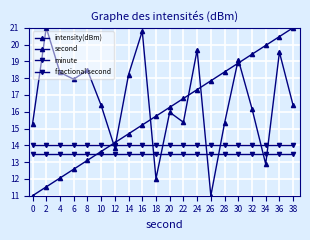

What is the highest value of the second series?

21.0